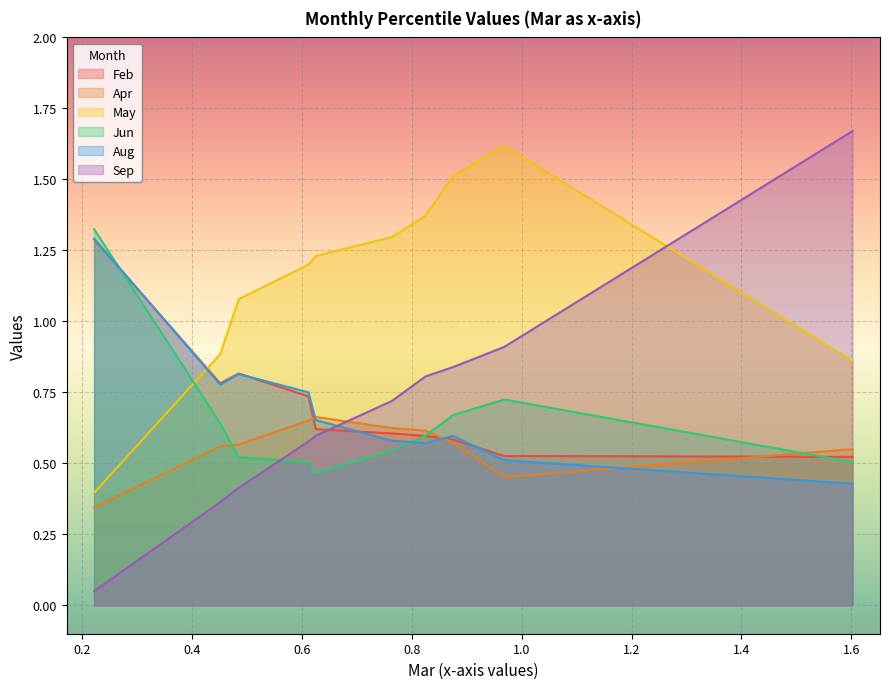

Which series has the largest total across all categories?

May